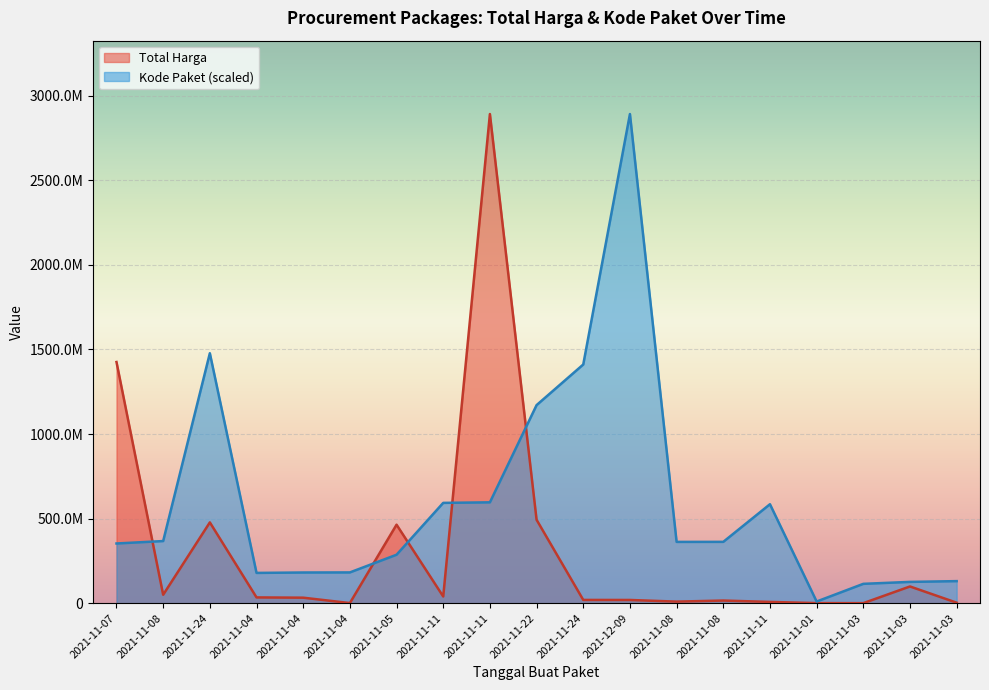

What is the total value across all series at 2021-11-08?

417003271.7